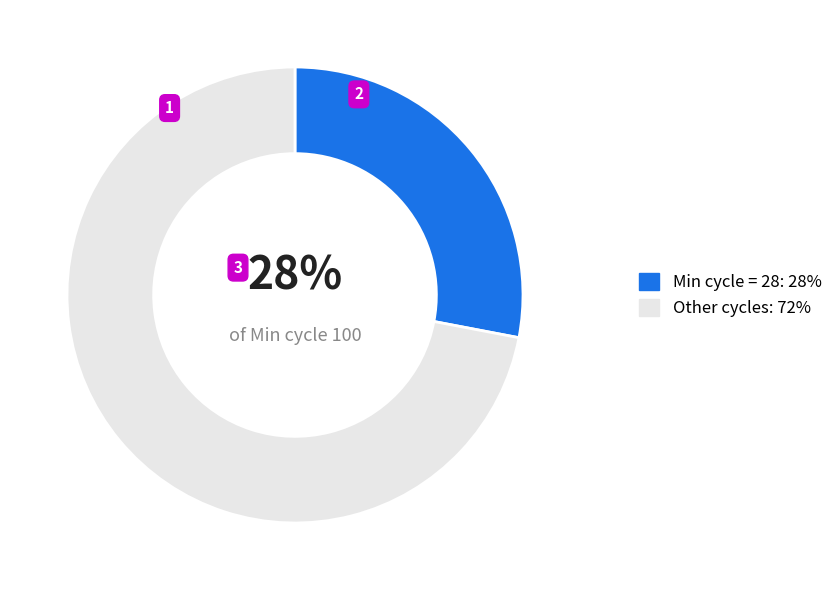

Count the number of slices in the pie.

2